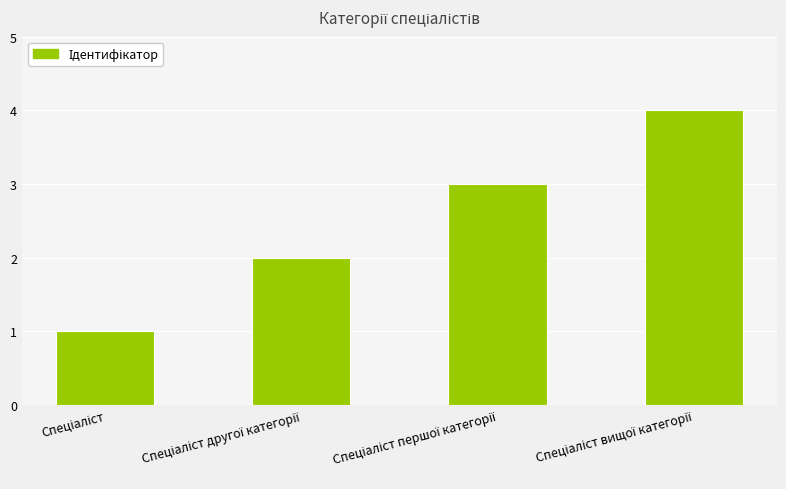

What is the sum of all values?

10